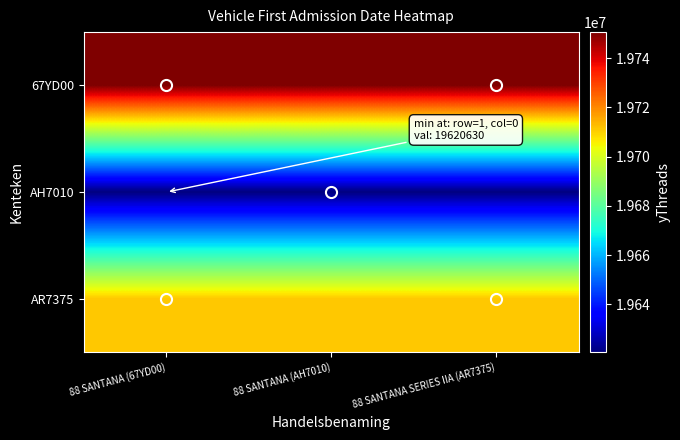

Reading right to left, extract all data points from this chart.

67YD00: 88 SANTANA SERIES IIA (AR7375)=19750604	88 SANTANA (AH7010)=19750604	88 SANTANA (67YD00)=19750604
AH7010: 88 SANTANA SERIES IIA (AR7375)=19620630	88 SANTANA (AH7010)=19620630	88 SANTANA (67YD00)=19620630
AR7375: 88 SANTANA SERIES IIA (AR7375)=19711120	88 SANTANA (AH7010)=19711120	88 SANTANA (67YD00)=19711120